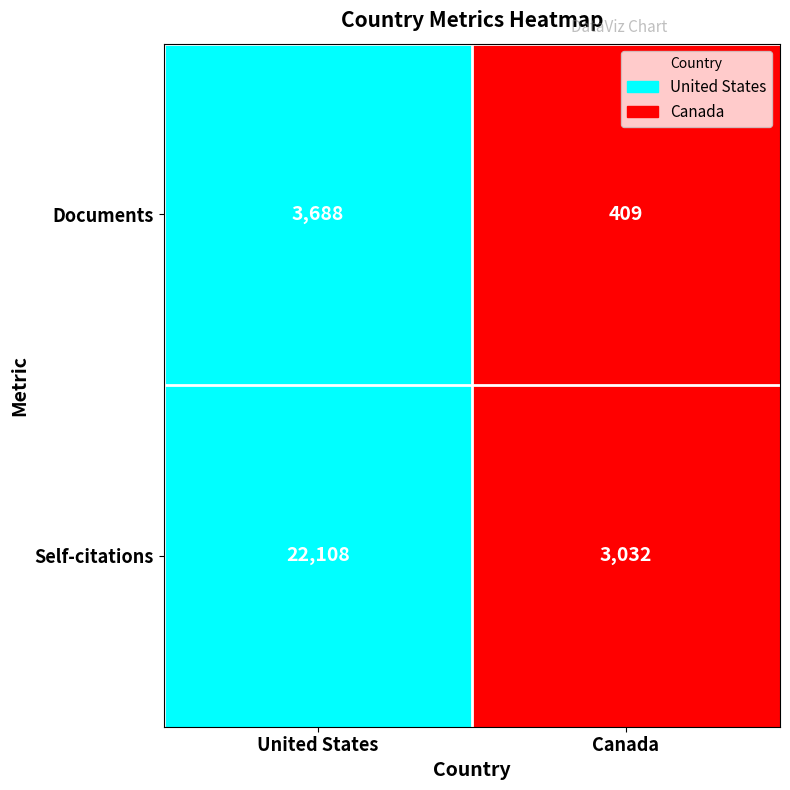

The value of Self-citations at Canada is 3032. True or false?

True